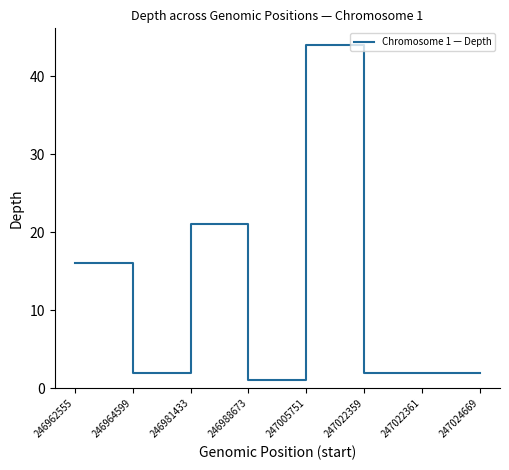

At which category does the chart reach its minimum across all series?

246988673